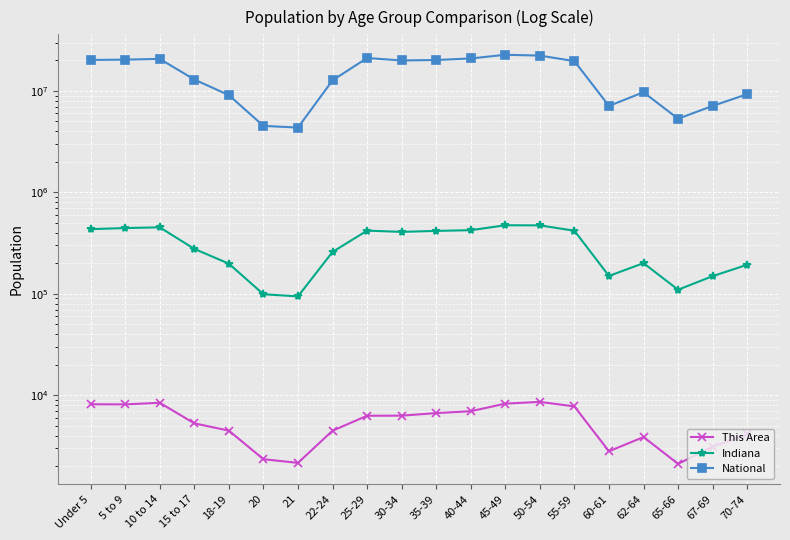

Reading right to left, transcribe all the data shown in this chart.

This Area: 4106	3107	2108	3875	2802	7757	8607	8267	6960	6670	6295	6281	4475	2155	2342	4478	5287	8429	8128	8150
Indiana: 193278	149347	109710	200606	150022	418515	472822	473946	423819	417011	407815	419530	258719	94313	98994	198284	277231	452171	444821	434075
National: 9278166	7115361	5319902	9704197	7113727	19664805	22298125	22708591	20890964	20179642	19962099	21101849	12712576	4354294	4519129	9086089	12954254	20677194	20348657	20201362